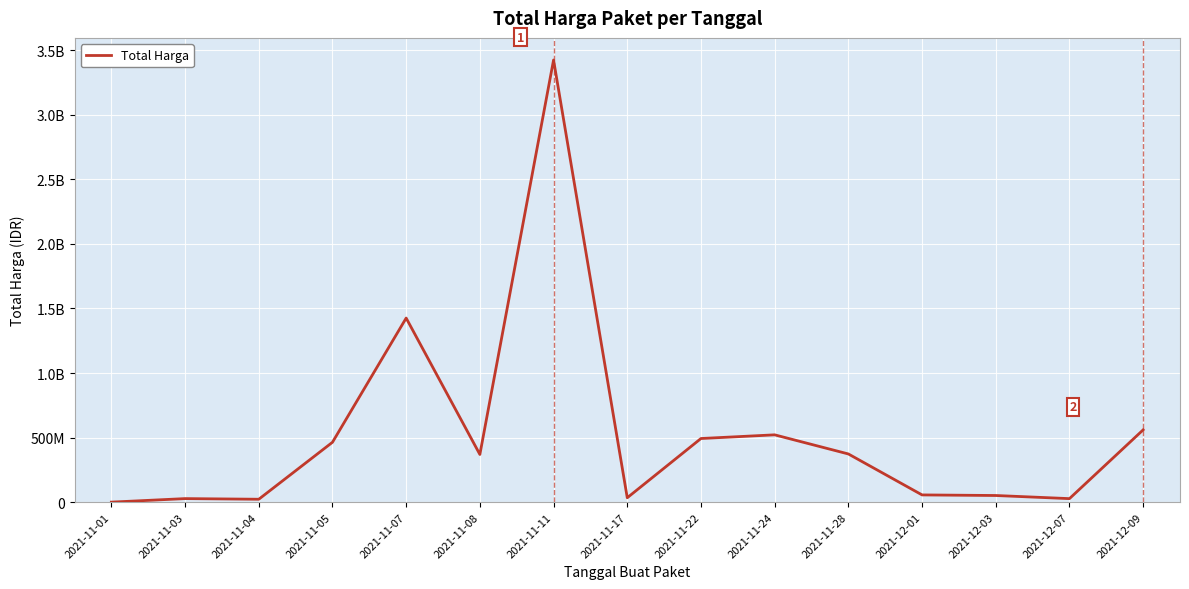

What is the label of the 10th point from the right?

2021-11-08